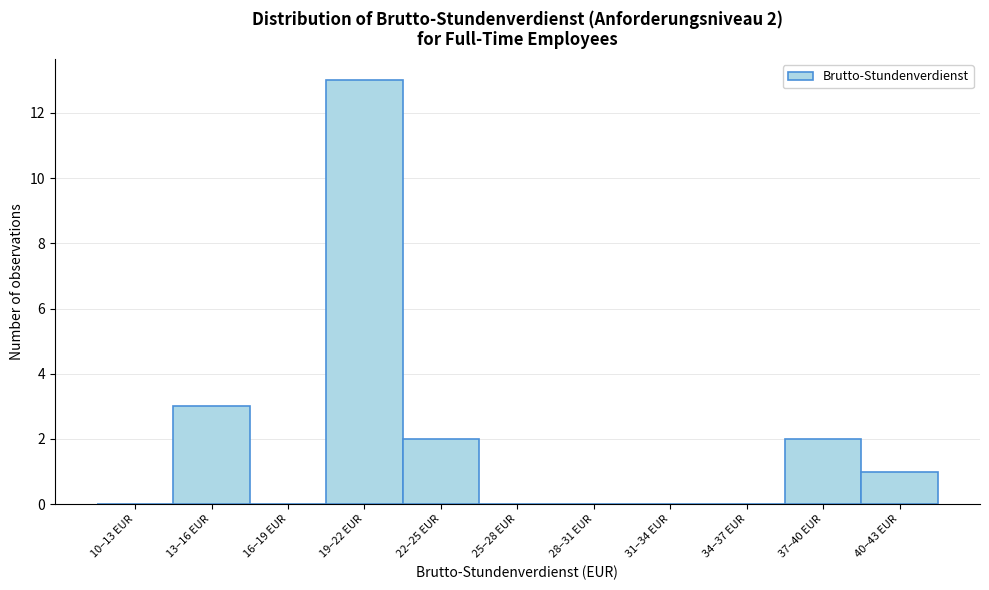

Reading left to right, extract all data points from this chart.

10–13 EUR=0	13–16 EUR=3	16–19 EUR=0	19–22 EUR=13	22–25 EUR=2	25–28 EUR=0	28–31 EUR=0	31–34 EUR=0	34–37 EUR=0	37–40 EUR=2	40–43 EUR=1